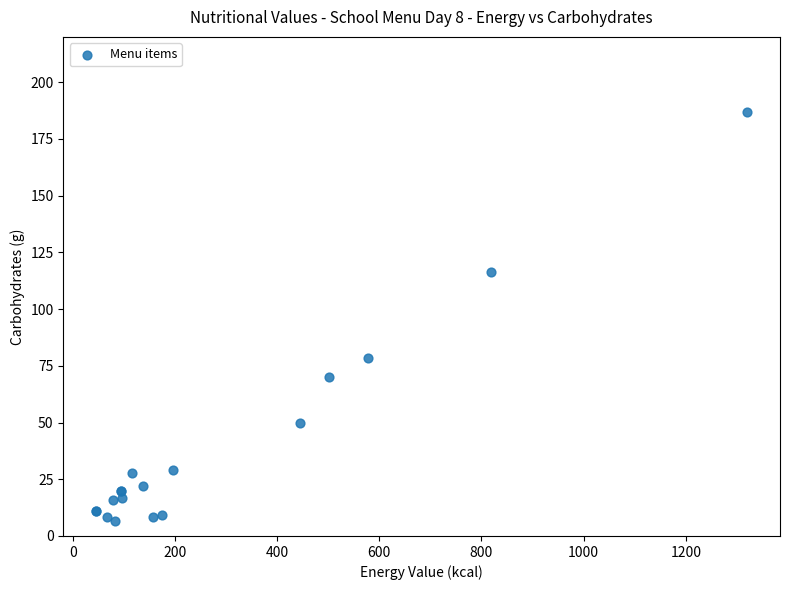

What Y value in the scatter plot is closest to 96?

78.5